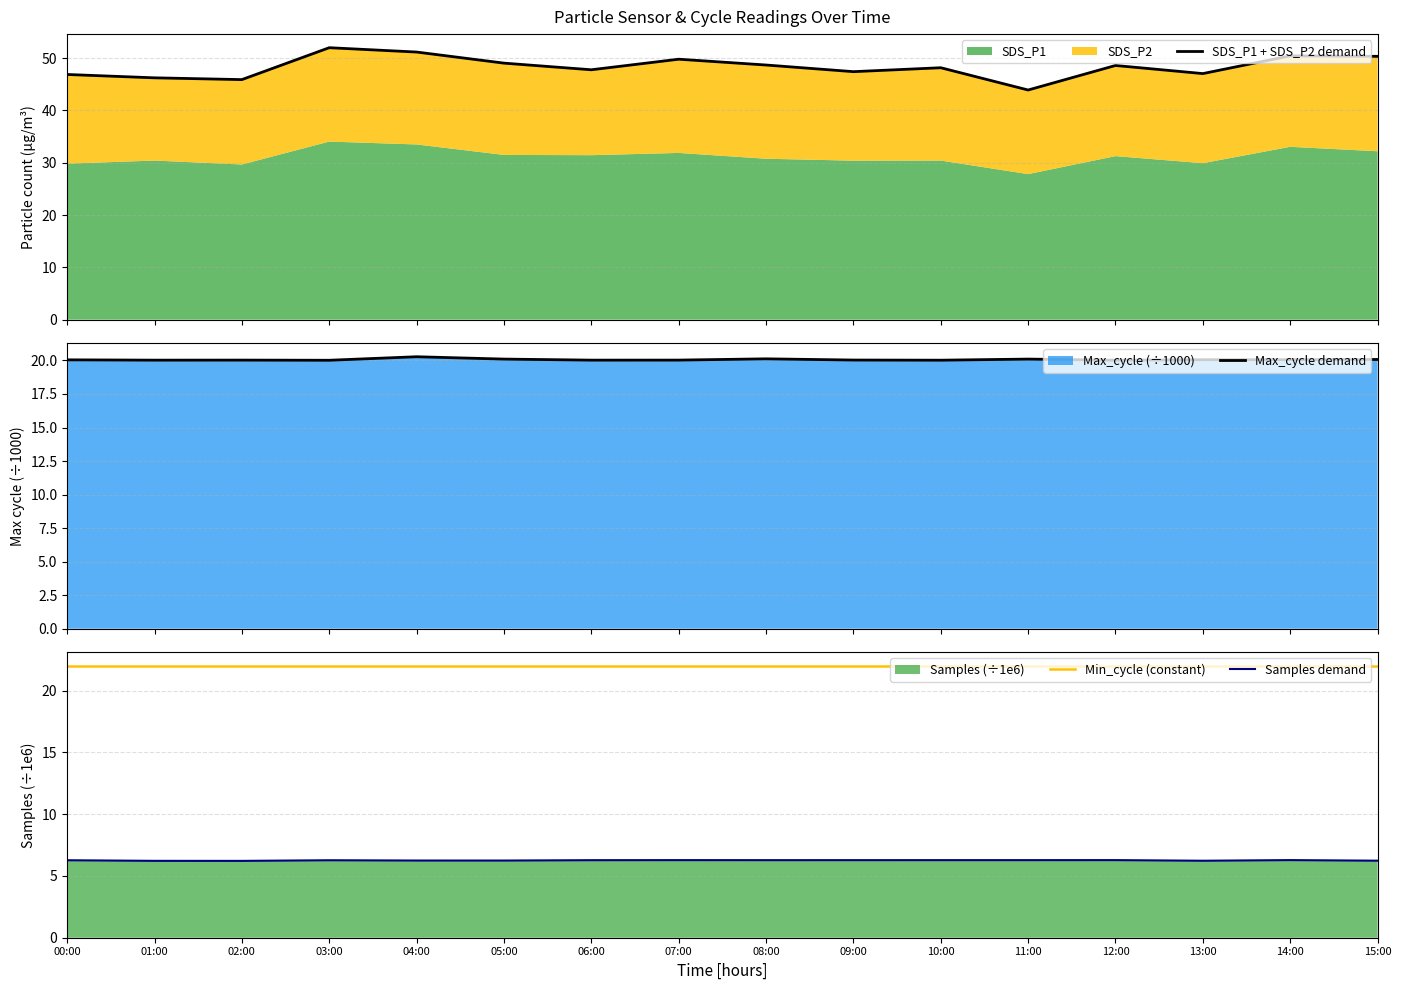

True or false: Min_cycle (constant) has more than 0 points higher than both neighbors.

False